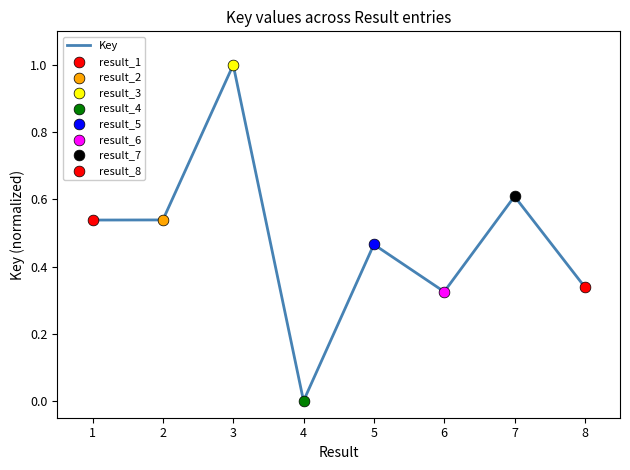

Between 6 and 3, which is larger?

3